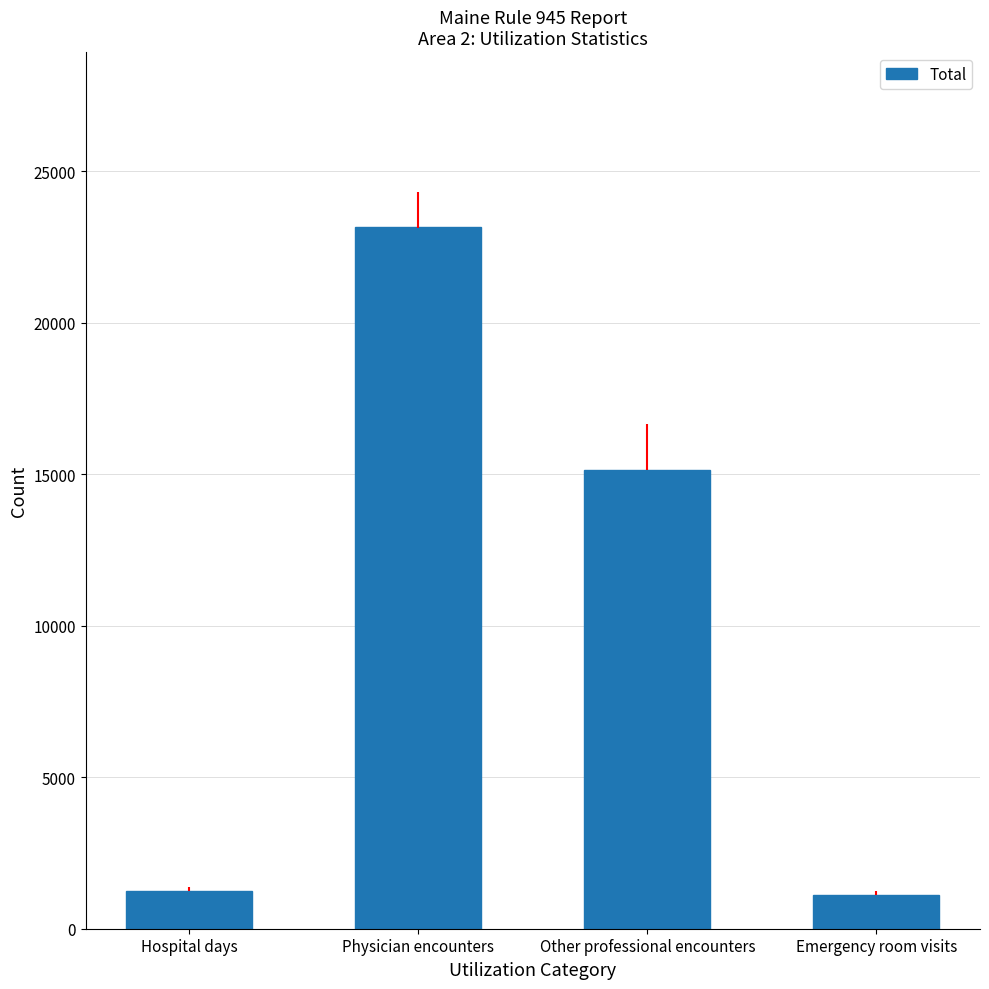

Approximately how many times larger is the value at Other professional encounters compared to Emergency room visits?

13.5